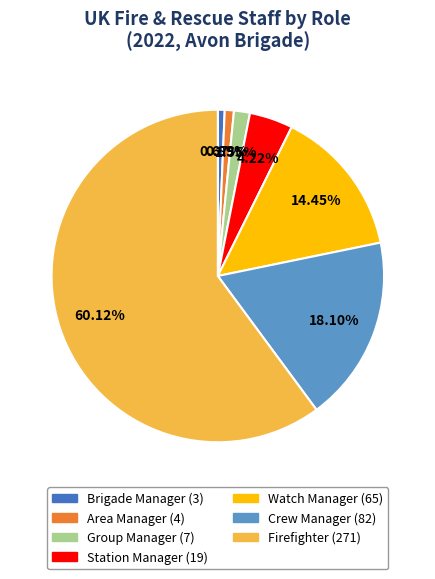

Which slice is the largest?

Firefighter